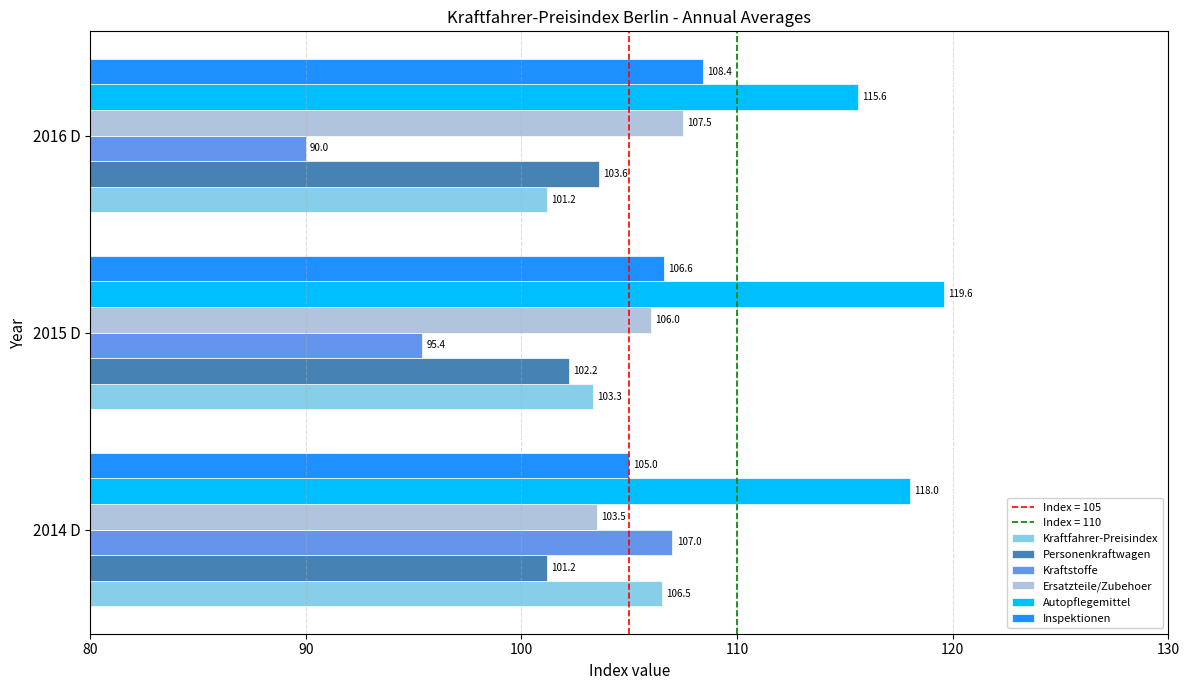

Count the number of categories in the chart.

3